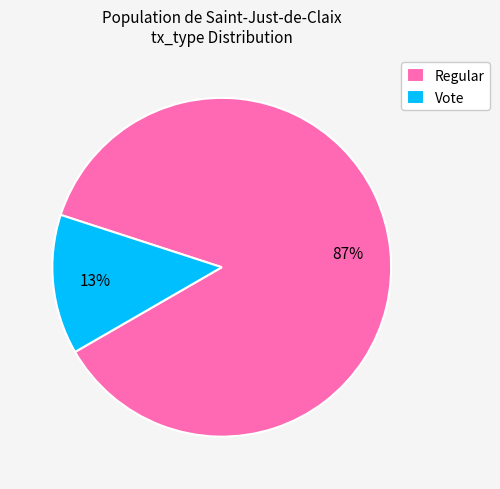

How many slices are in this pie chart?

2